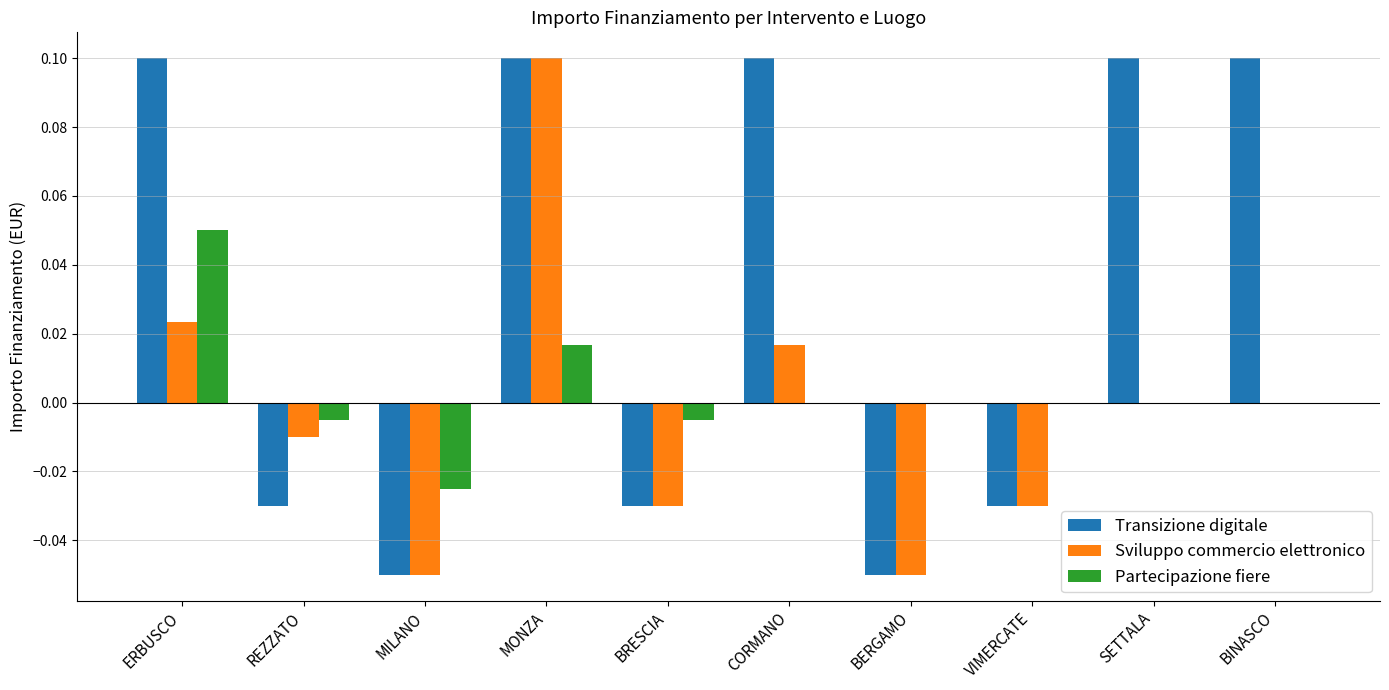

Is the value of Transizione digitale at BINASCO greater than the value of Partecipazione fiere at REZZATO?

Yes